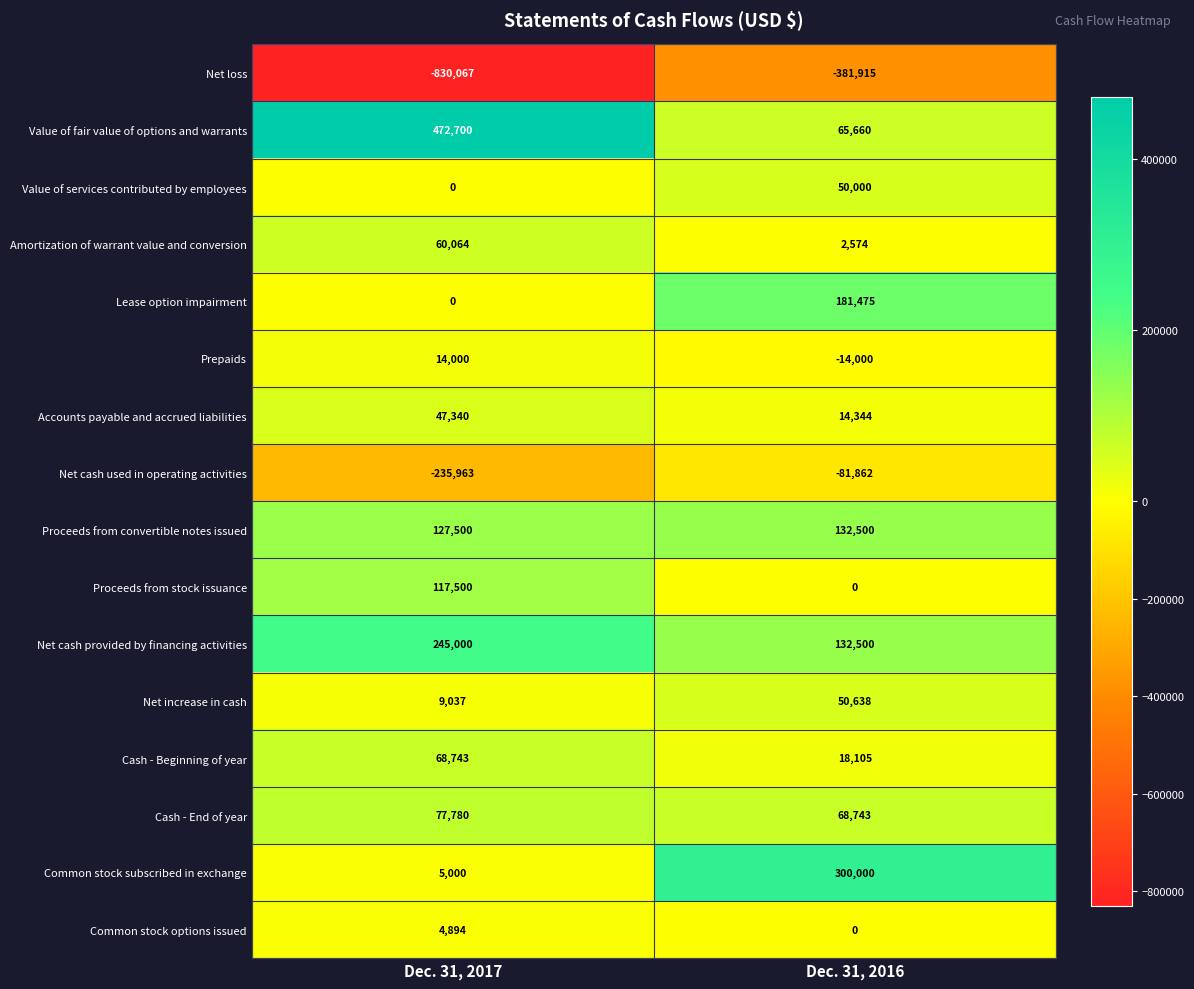

Rank the series by their maximum value, from highest to lowest.

Value of fair value of options and warrants, Common stock subscribed in exchange, Net cash provided by financing activities, Lease option impairment, Proceeds from convertible notes issued, Proceeds from stock issuance, Cash - End of year, Cash - Beginning of year, Amortization of warrant value and conversion, Net increase in cash, Value of services contributed by employees, Accounts payable and accrued liabilities, Prepaids, Common stock options issued, Net cash used in operating activities, Net loss